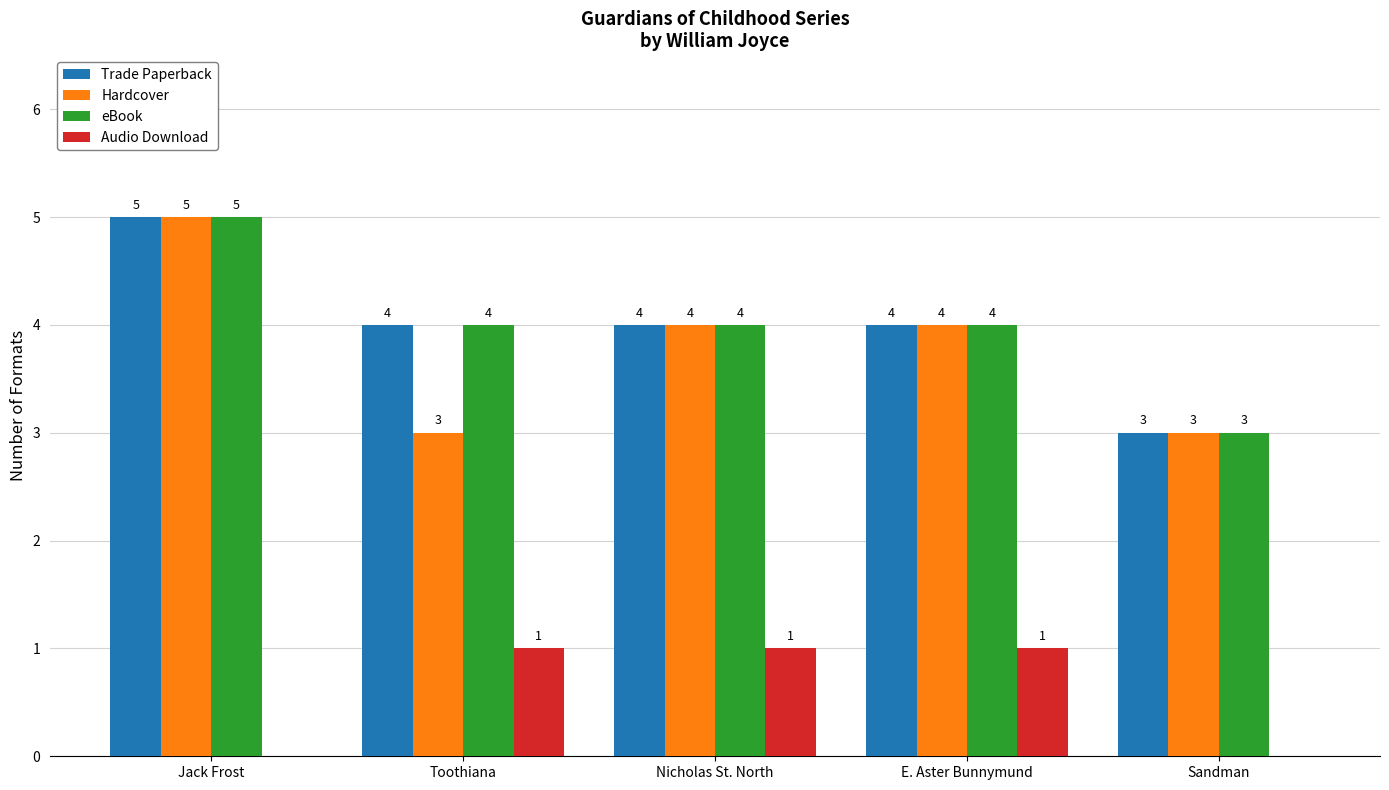

Reading right to left, transcribe all the data shown in this chart.

Trade Paperback: 3	4	4	4	5
Hardcover: 3	4	4	3	5
eBook: 3	4	4	4	5
Audio Download: 0	1	1	1	0